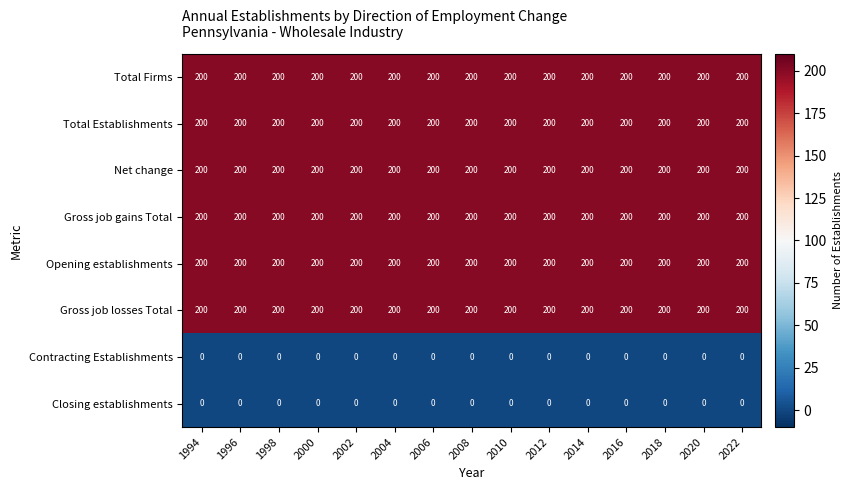

The value of Net change at 1994 is 200. True or false?

True